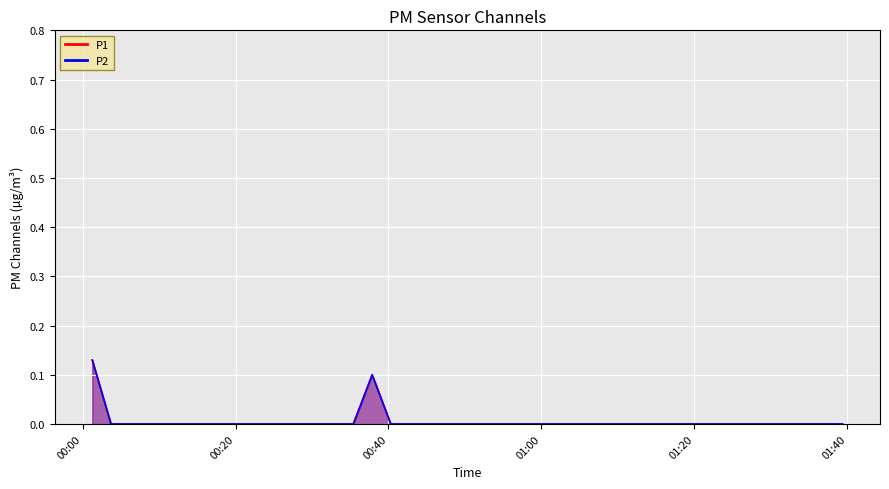

True or false: P1 and P2 intersect in this chart.

False